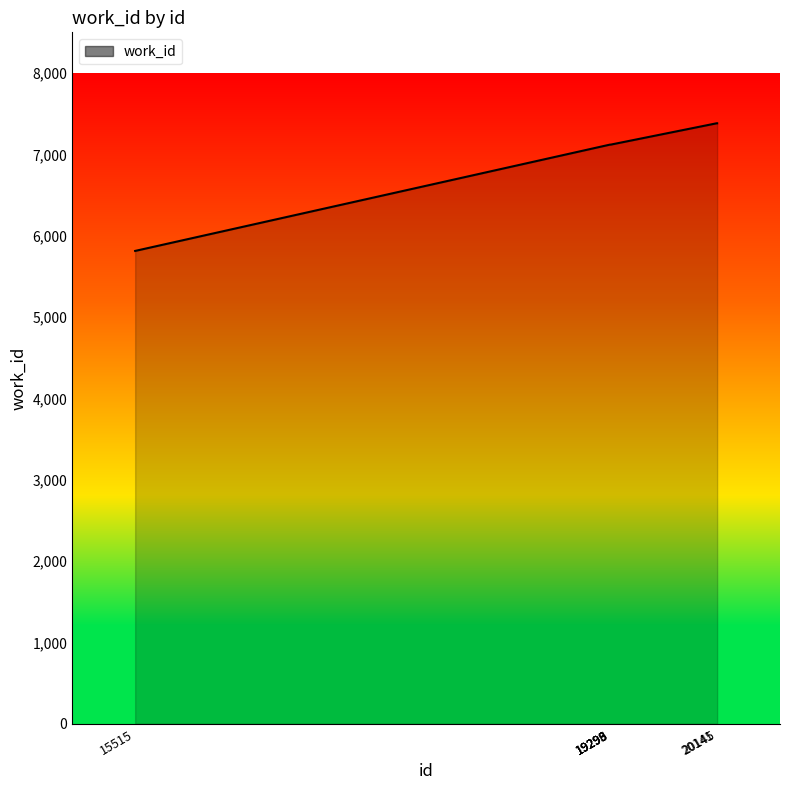

How many series are shown in this chart?

1